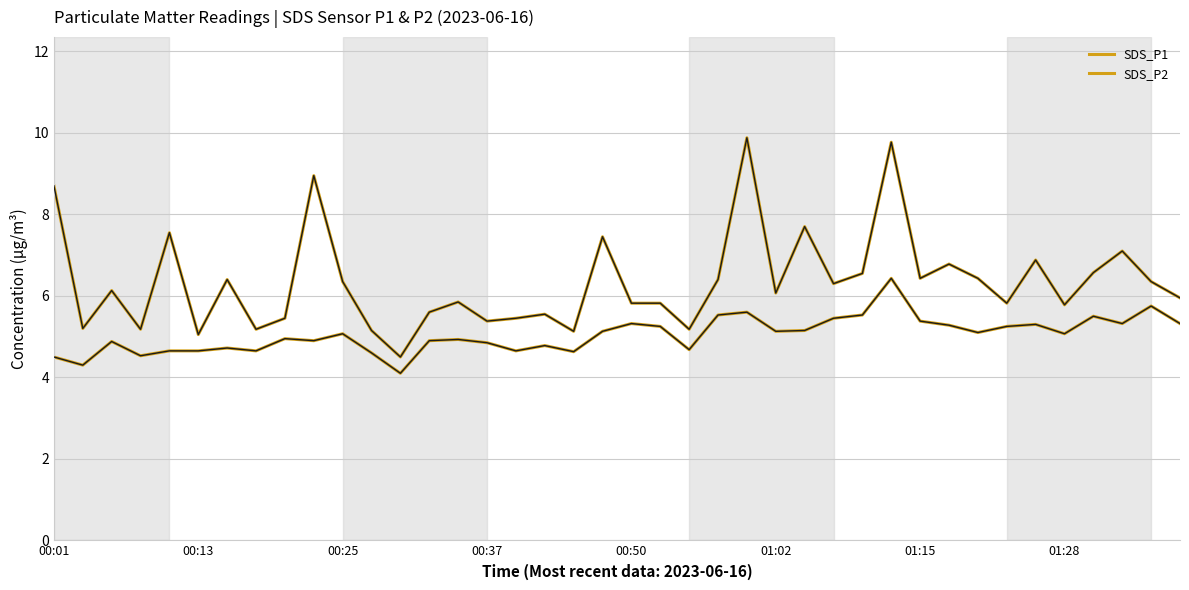

Where is SDS_P2 nearest to the value 5?

8